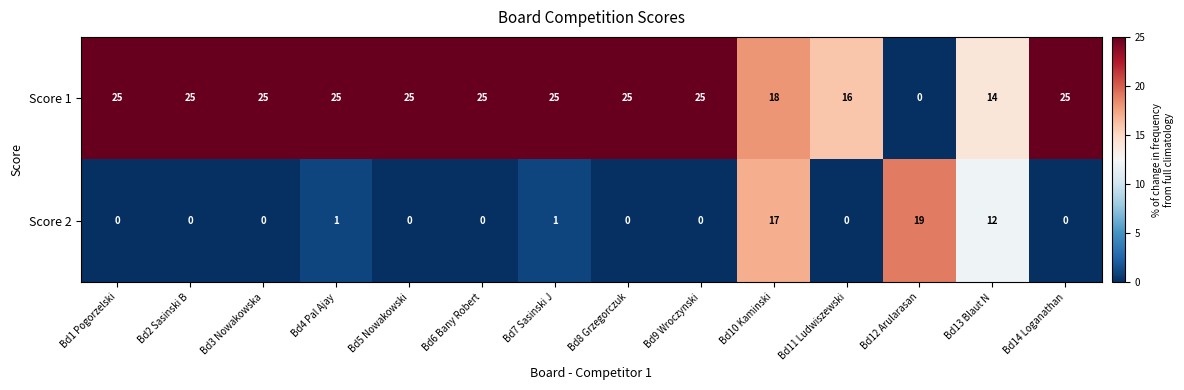

Which series has the largest total across all categories?

Score 1